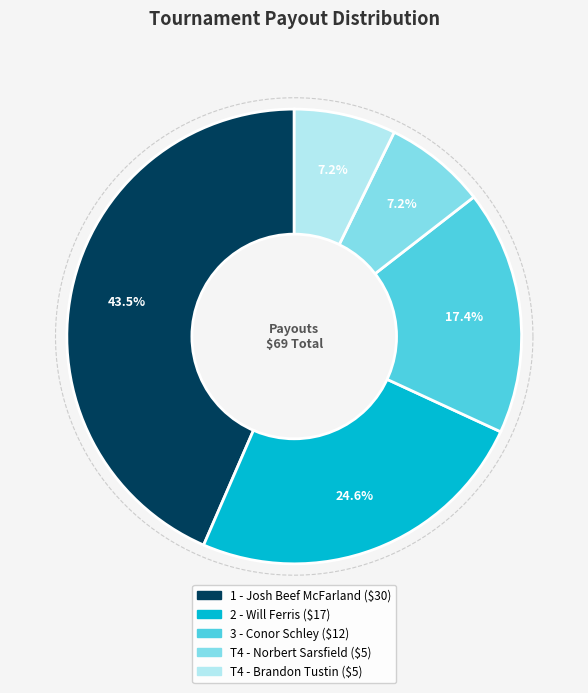

How many segments does this pie chart have?

5